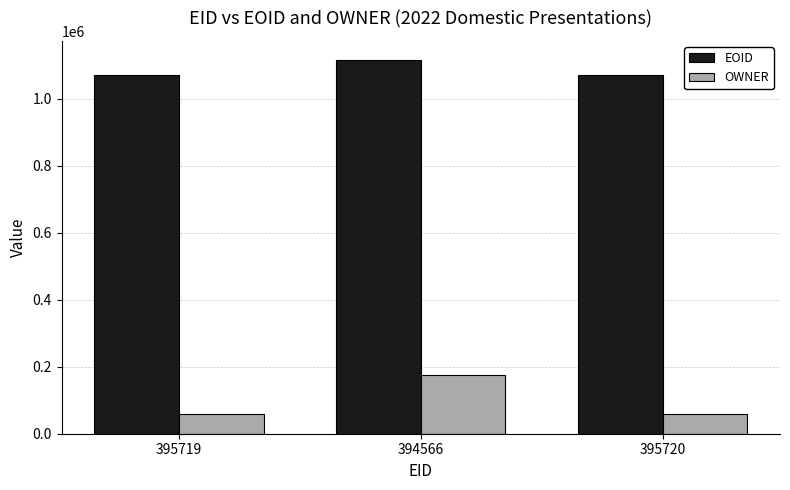

What is the average value of the OWNER series?

98155